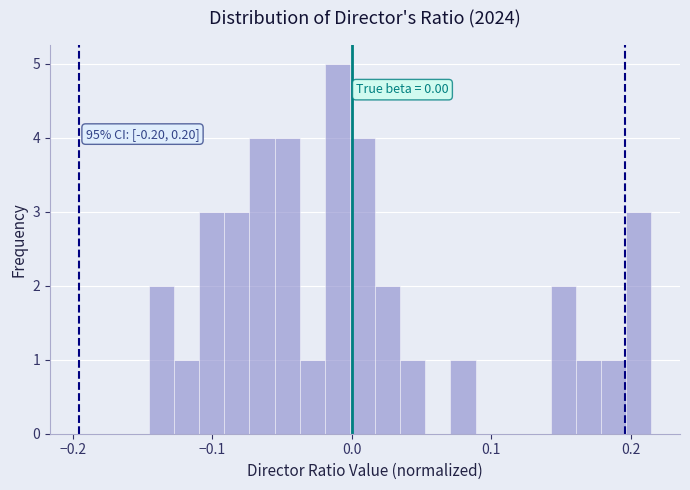

Read against the x-axis, roughly where is the centre of the tallest bar?

-0.01